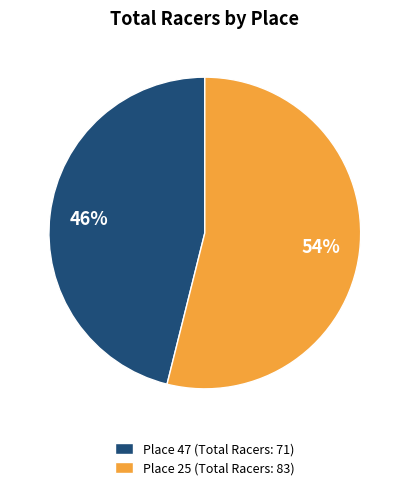

To the nearest percent, what is the combined percentage of Place 47 (Total Racers: 71) and Place 25 (Total Racers: 83)?

100%